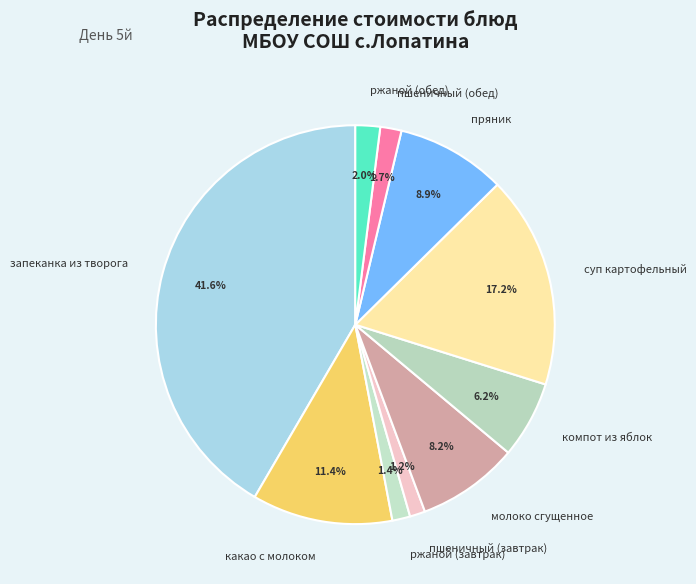

Which category has the biggest portion of the pie?

запеканка из творога